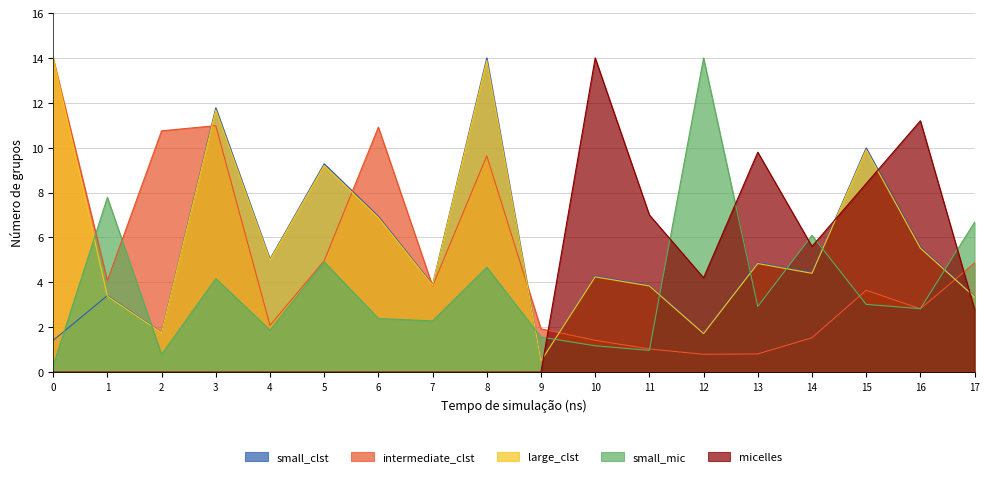

What is the difference between the intermediate_clst values at 3 and 14?

9.5